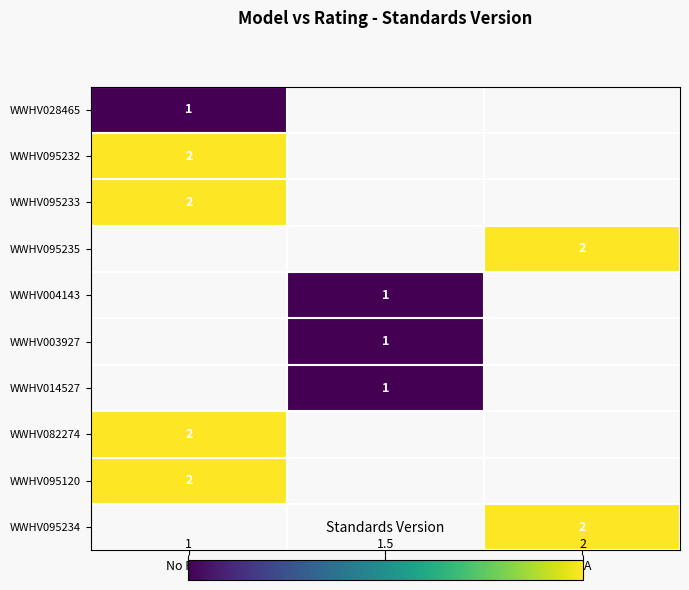

What is the greatest value displayed?

2.0